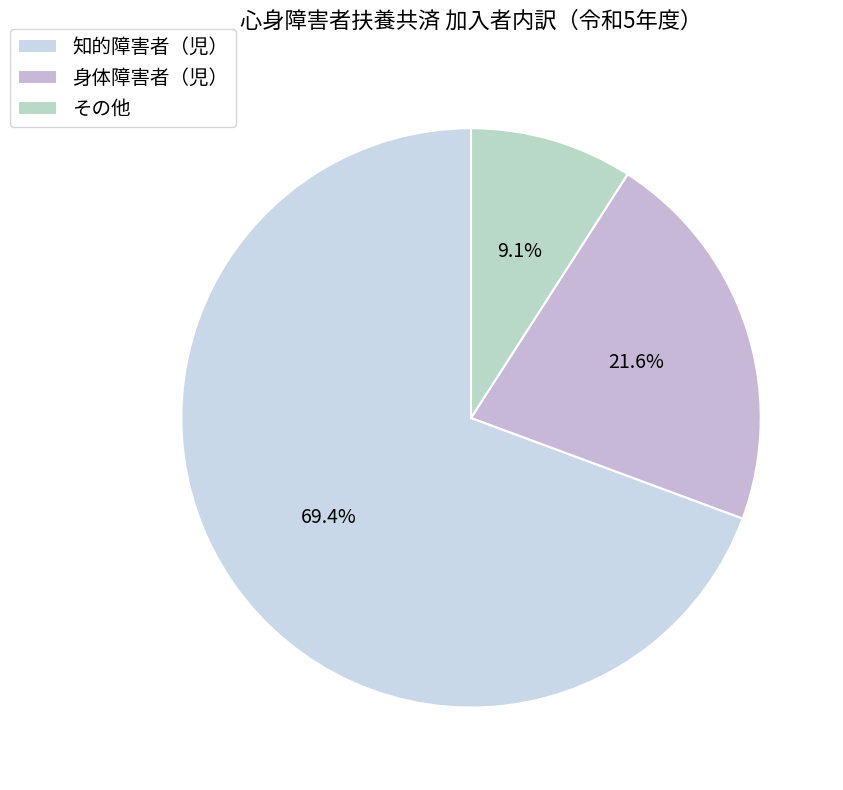

Which category accounts for the majority?

知的障害者（児）